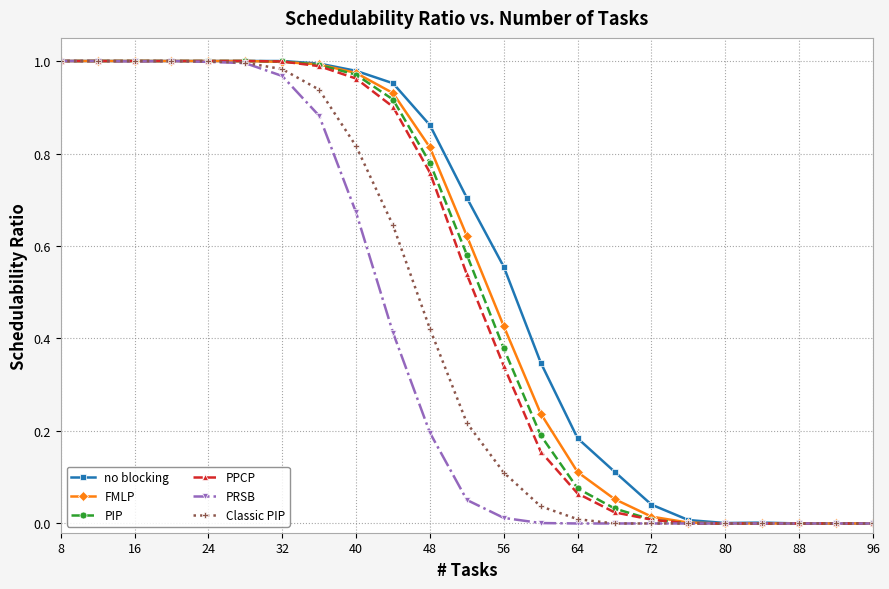

Which series has the largest total across all categories?

no blocking